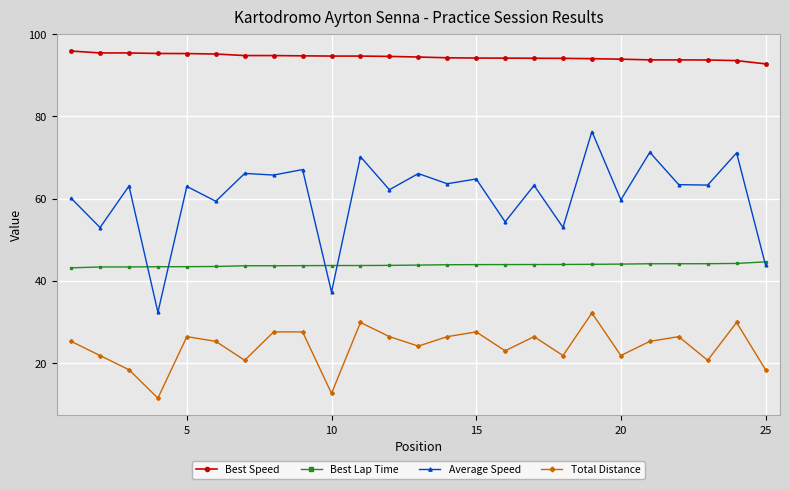

What is the smallest value displayed?

11.5